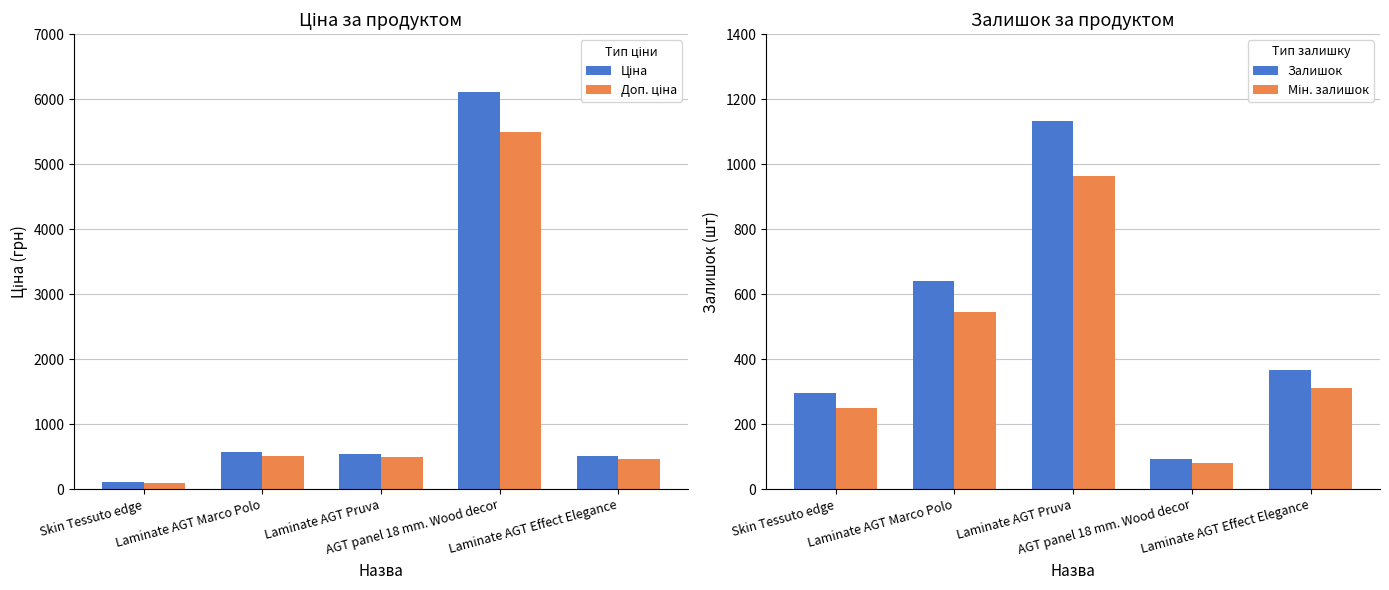

What value does the Доп. ціна series have at Laminate AGT Marco Polo?

514.4